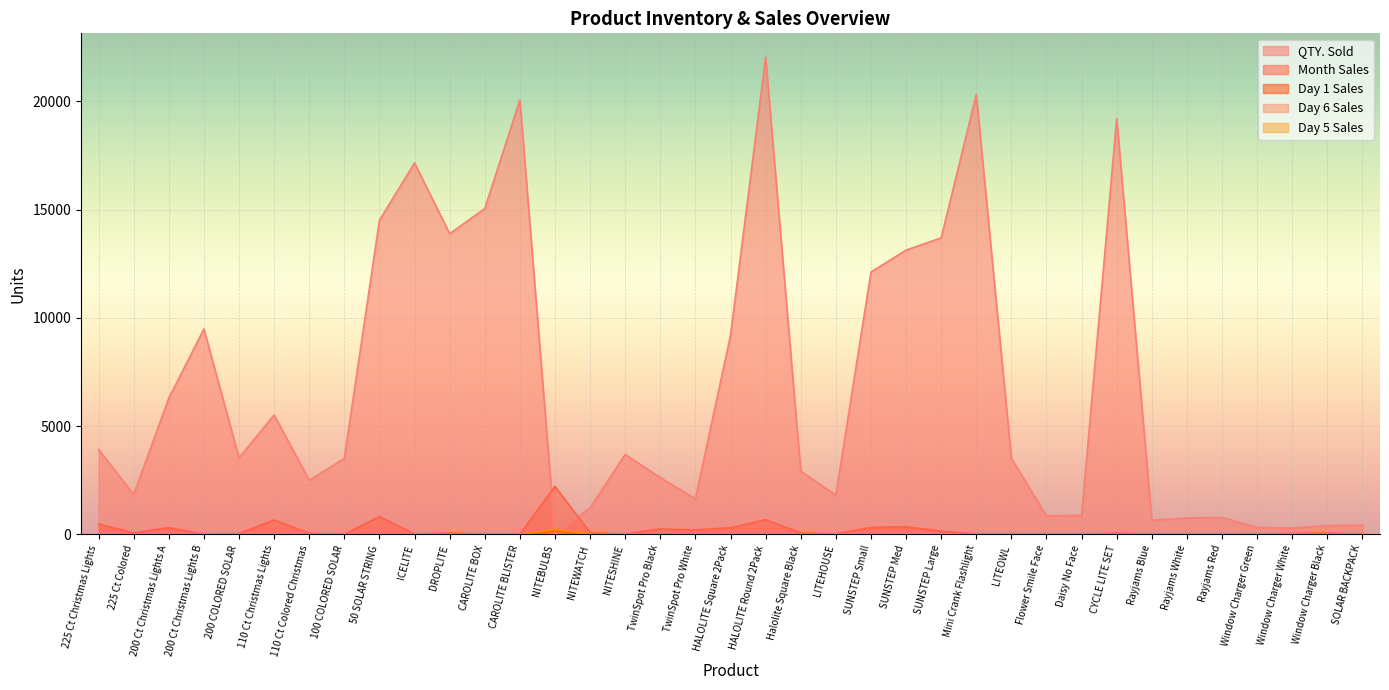

Which series has the largest total across all categories?

QTY. Sold